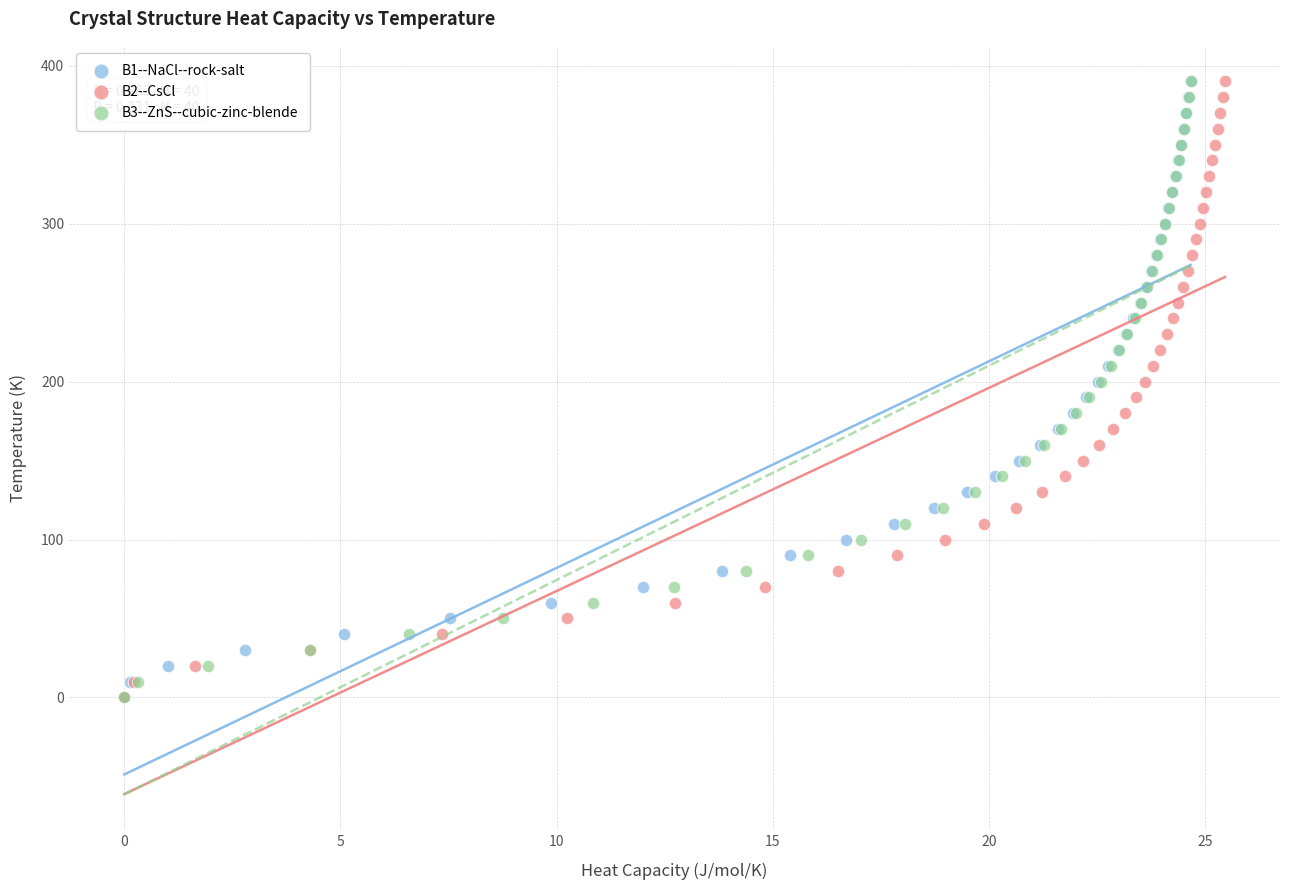

What are all the series names shown in the legend?

B1--NaCl--rock-salt, B2--CsCl, B3--ZnS--cubic-zinc-blende